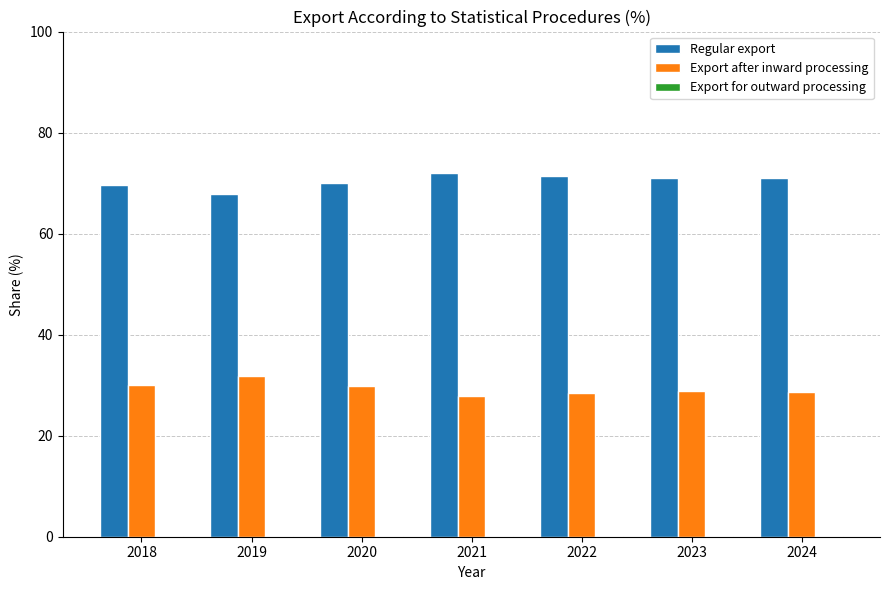

What is the maximum value shown in the chart?

72.0